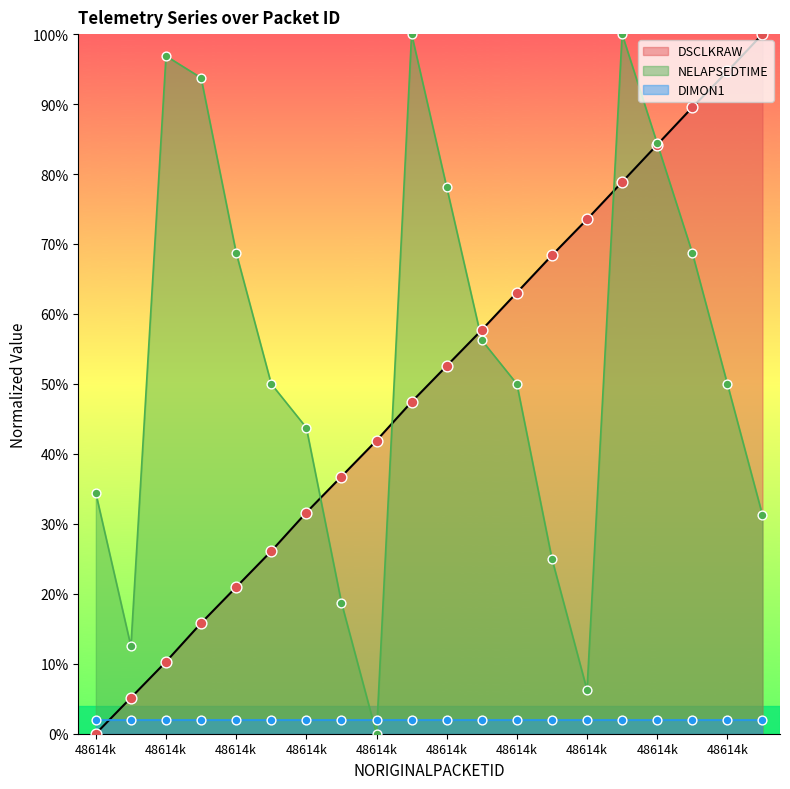

Which series has the largest Y range (max minus min)?

DSCLKRAW